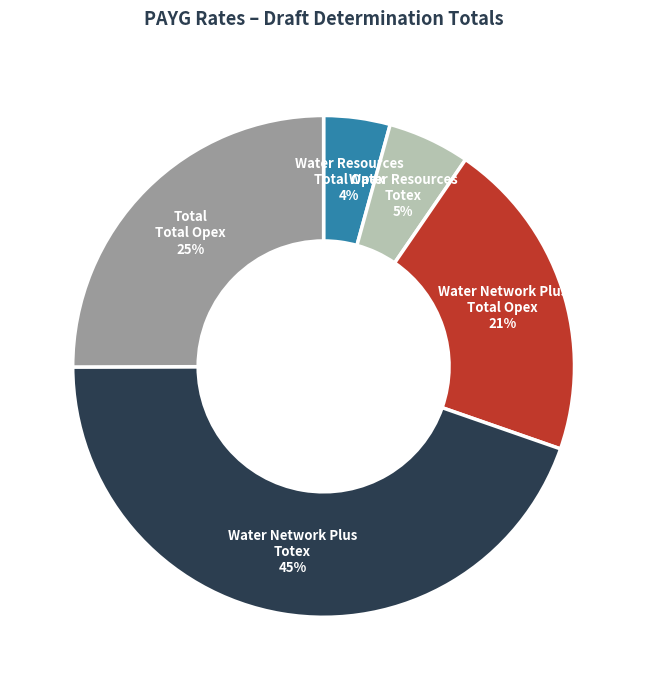

Count the number of slices in the pie.

5